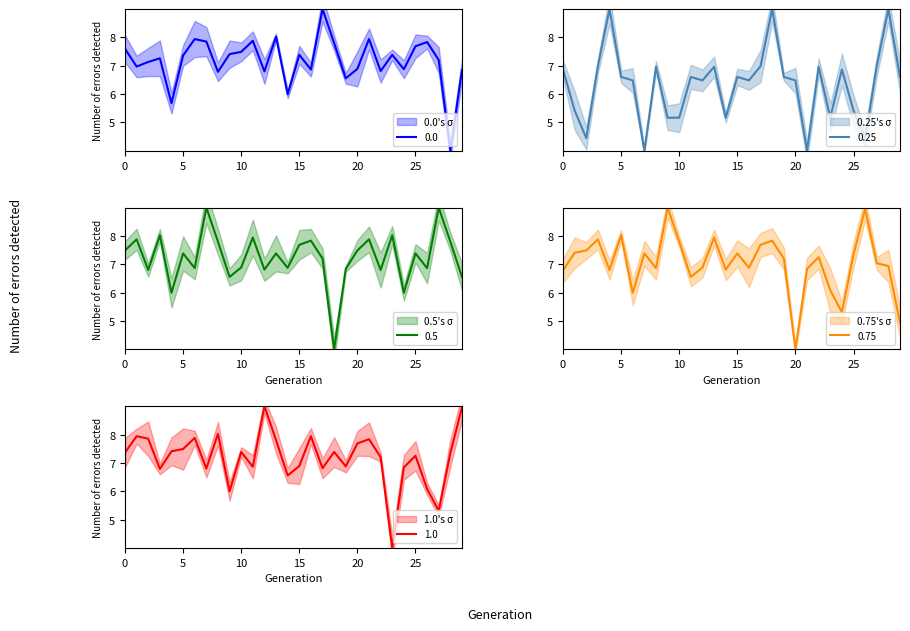

At how many categories does at least one series exceed 6?

30